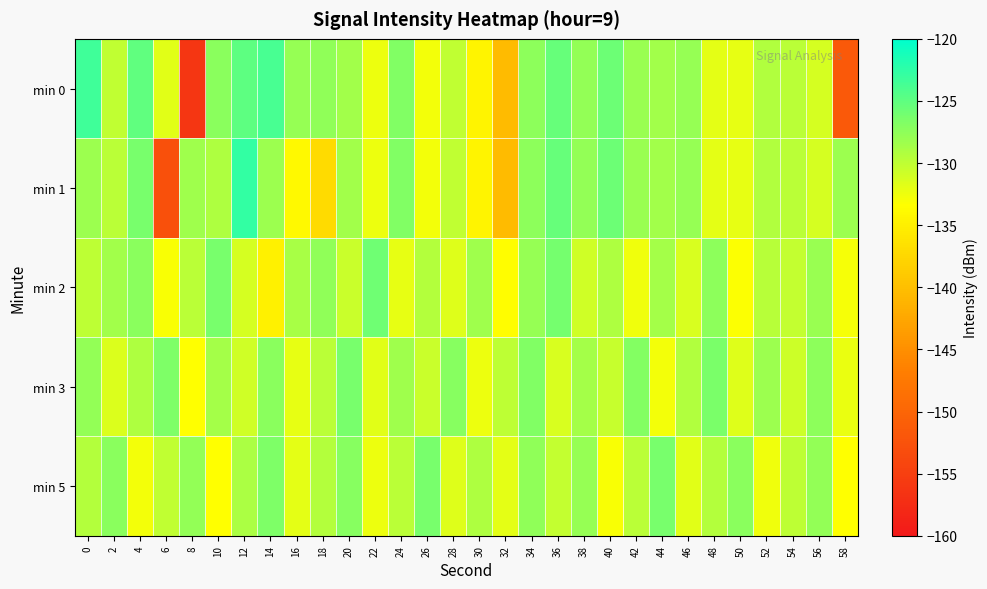

List the series in order of their peak value, highest first.

min 1, min 0, min 2, min 5, min 3